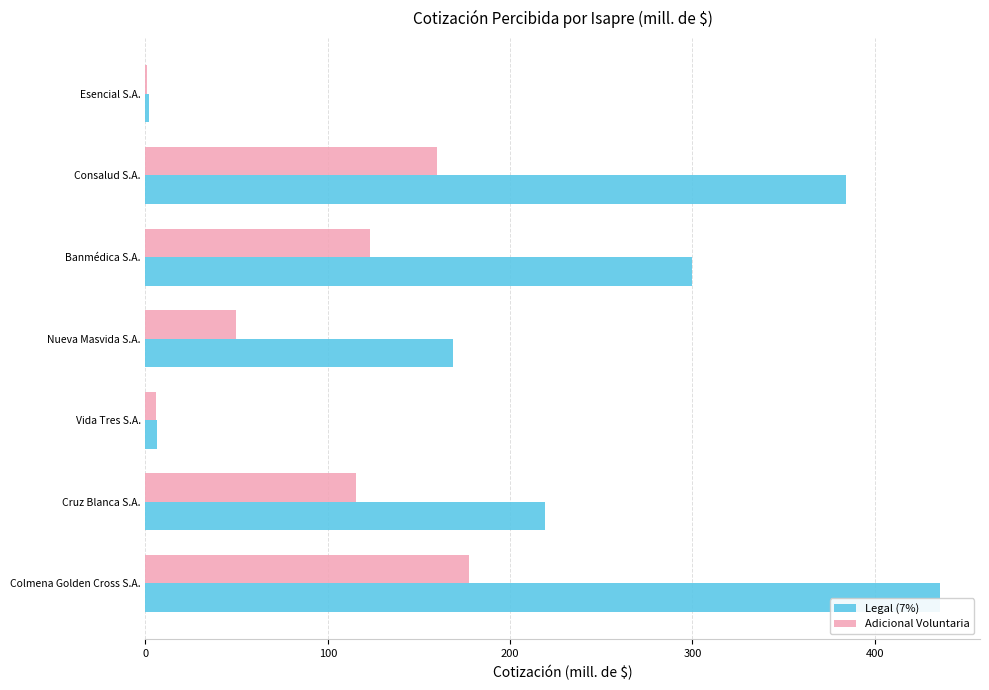

What is the maximum value shown in the chart?

436.0